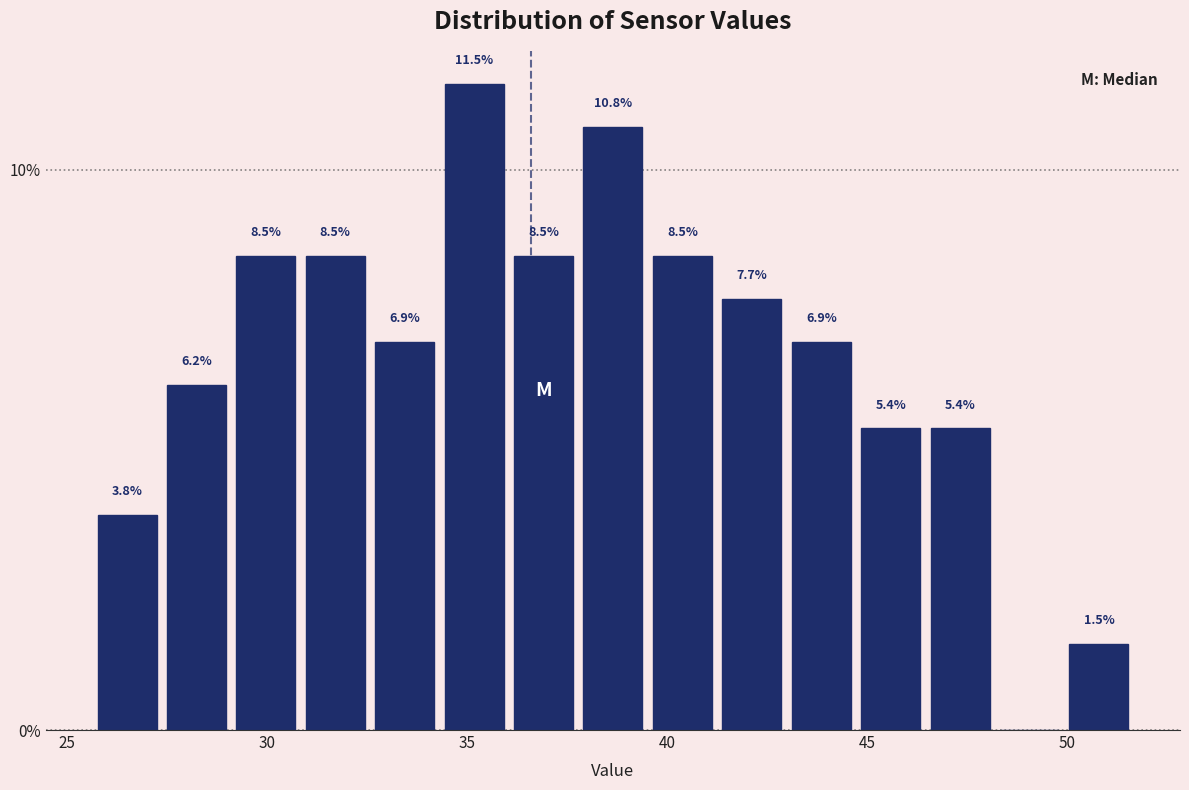

Around what value on the x-axis is the tallest bar? Give the approximate position of its centre, as read against the axis.

35.0